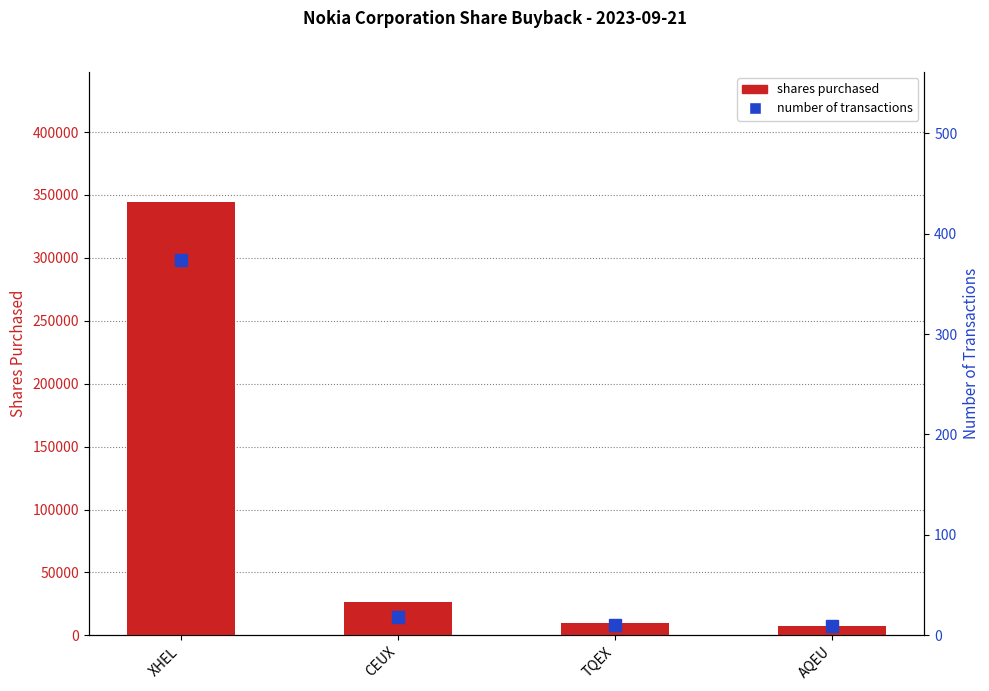

Which category has the lowest value in the shares purchased series?

AQEU